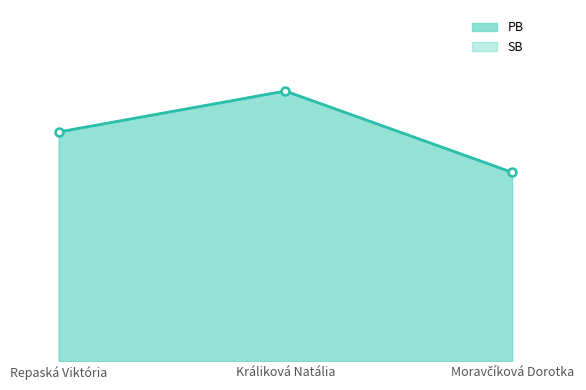

At Králiková Natália, list the series in order from largest to smallest.

PB_line, SB_line